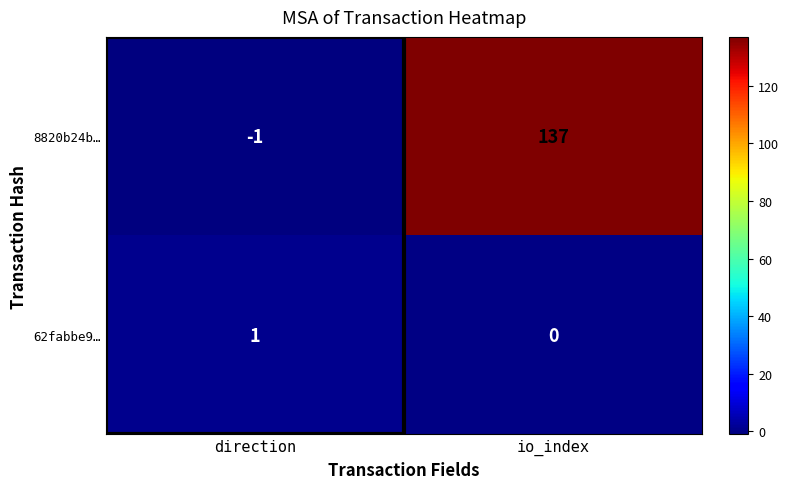

Count the number of categories in the chart.

2